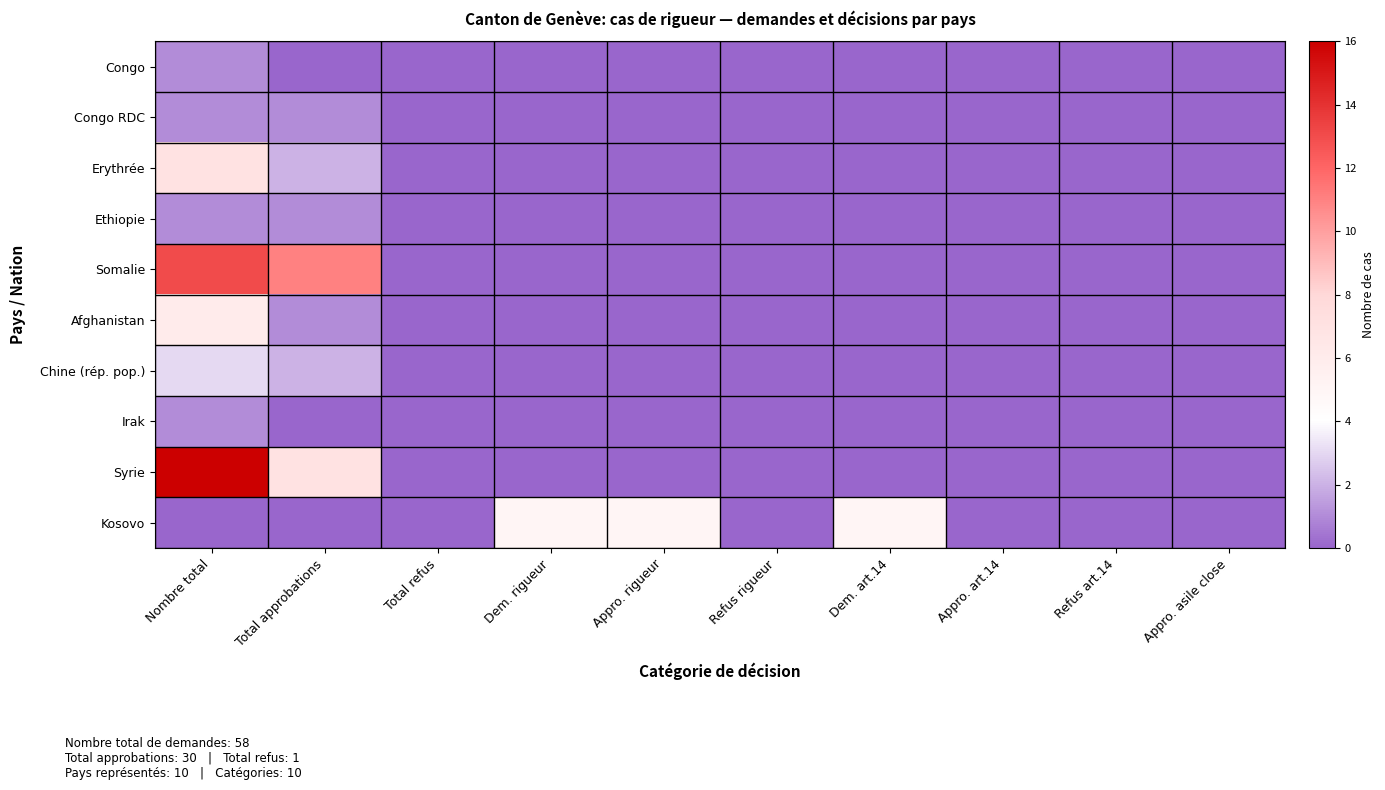

Which category has the lowest value across all series?

Total approbations